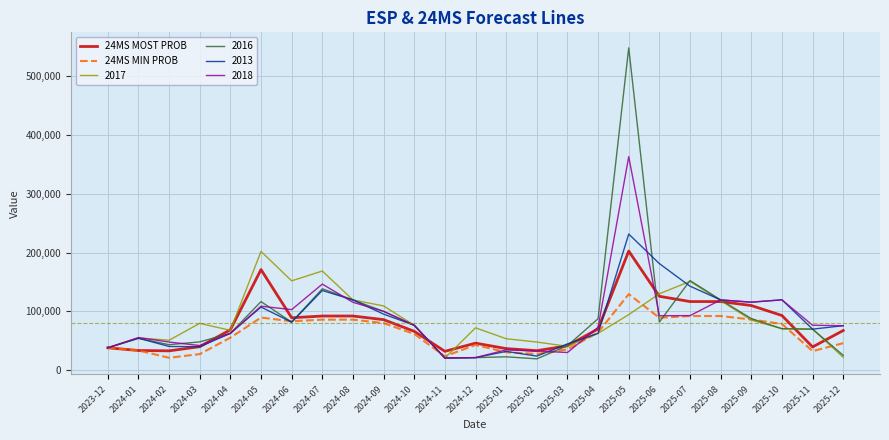

Where does the 24MS MIN PROB series first go above 61785?

2024-05